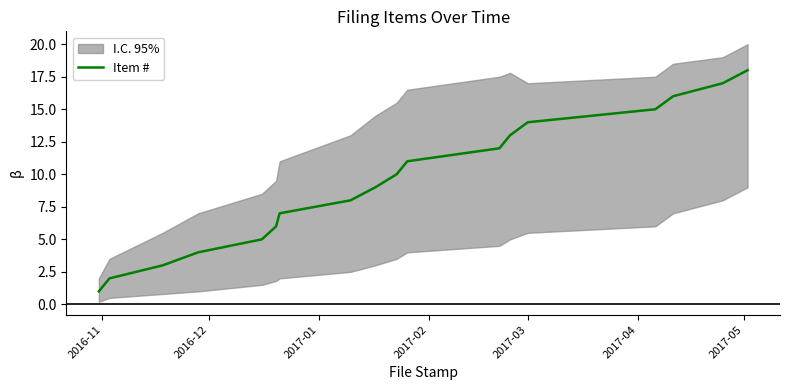

What is the smallest value displayed?

1